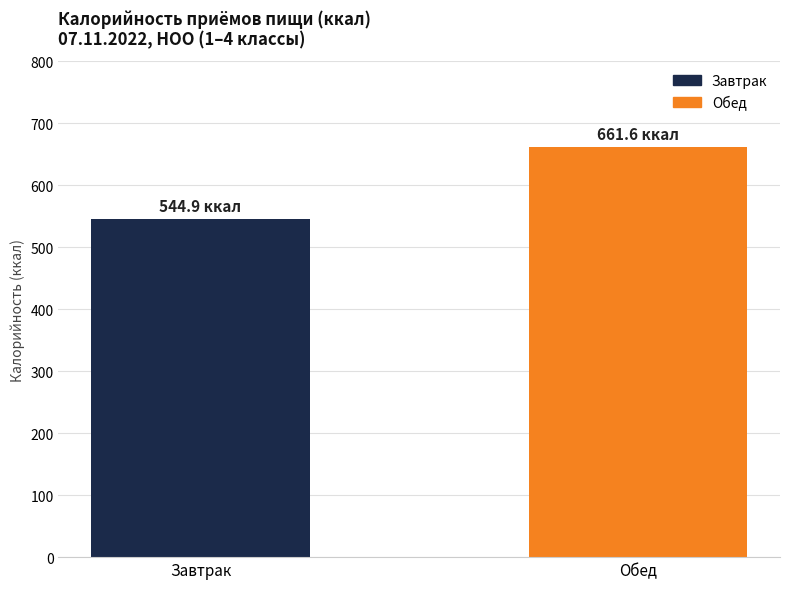

How many bars are there in total?

2